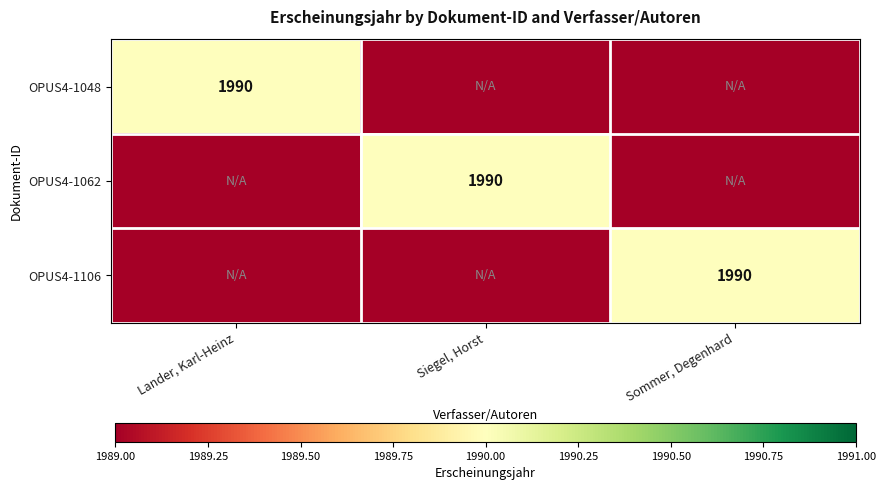

Which has a higher value, Lander, Karl-Heinz or Sommer, Degenhard?

Lander, Karl-Heinz